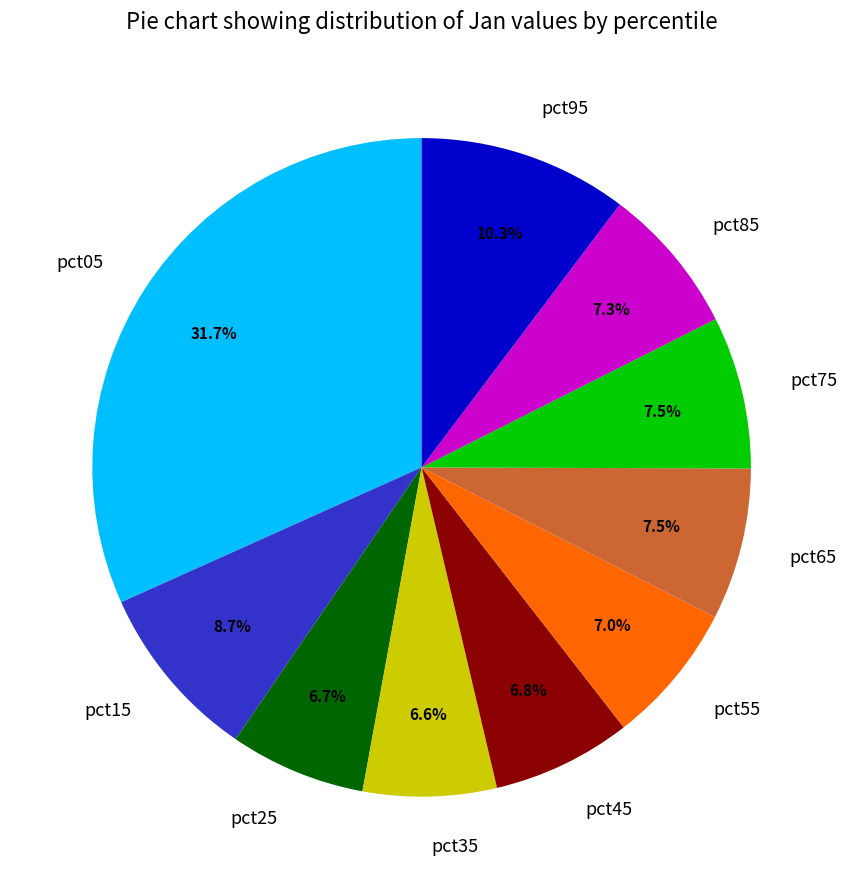

What is the largest slice in the pie chart?

pct05